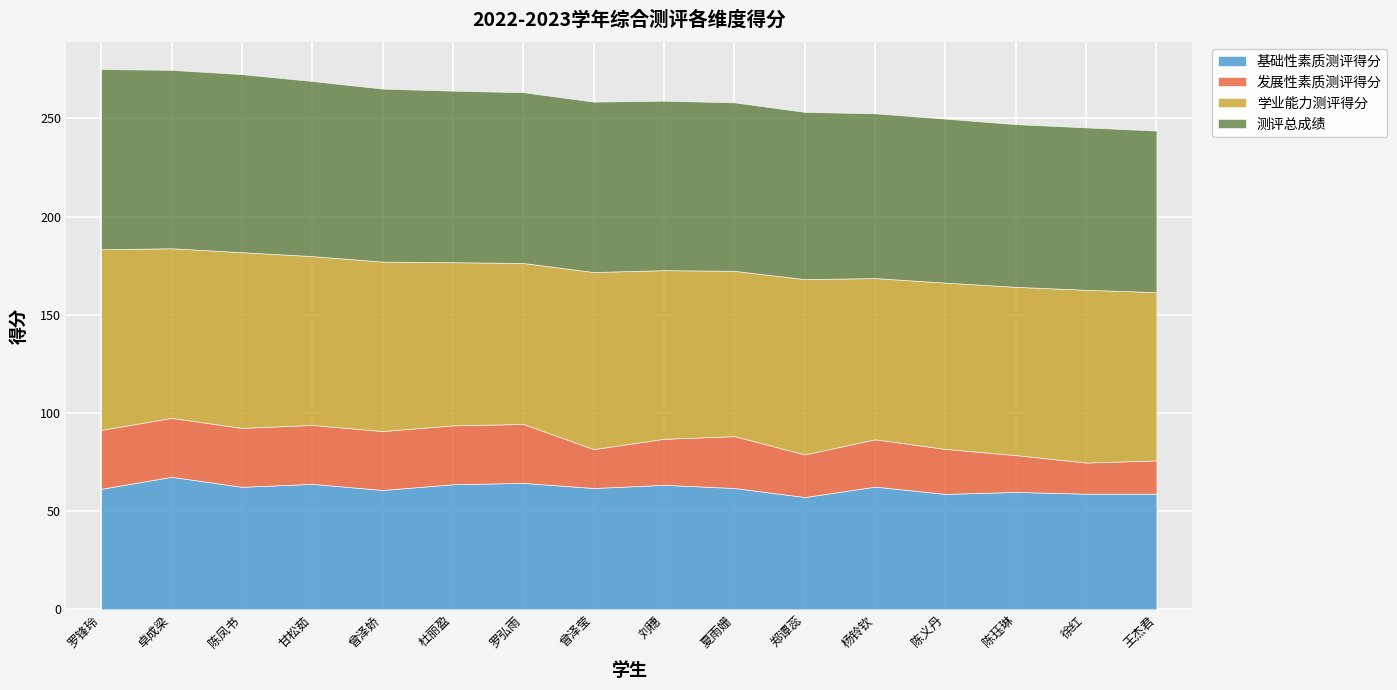

Rank the categories by 基础性素质测评得分 value from lowest to highest.

郑谭蕊, 陈义丹, 徐红, 王杰君, 陈珏琳, 曾泽娇, 罗锋玲, 曾泽莹, 夏雨姗, 陈凤书, 杨铃钦, 刘穗, 杜丽盈, 甘松茹, 罗弘雨, 卓成梁